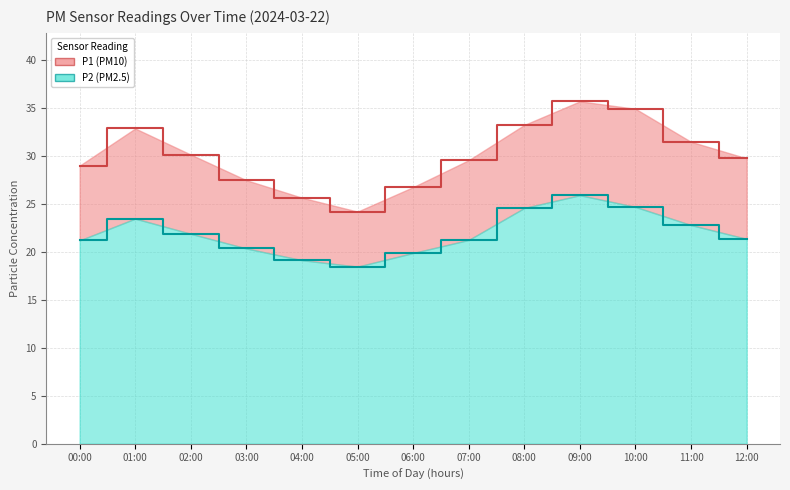

Reading right to left, list all the values displayed in this chart.

P1: 12:00=29.7	11:00=31.4	10:00=34.9	09:00=35.7	08:00=33.2	07:00=29.5	06:00=26.7	05:00=24.2	04:00=25.6	03:00=27.4	02:00=30.1	01:00=32.8	00:00=29.0
P2: 12:00=21.3	11:00=22.8	10:00=24.7	09:00=25.9	08:00=24.6	07:00=21.2	06:00=19.9	05:00=18.4	04:00=19.1	03:00=20.3	02:00=21.9	01:00=23.4	00:00=21.2